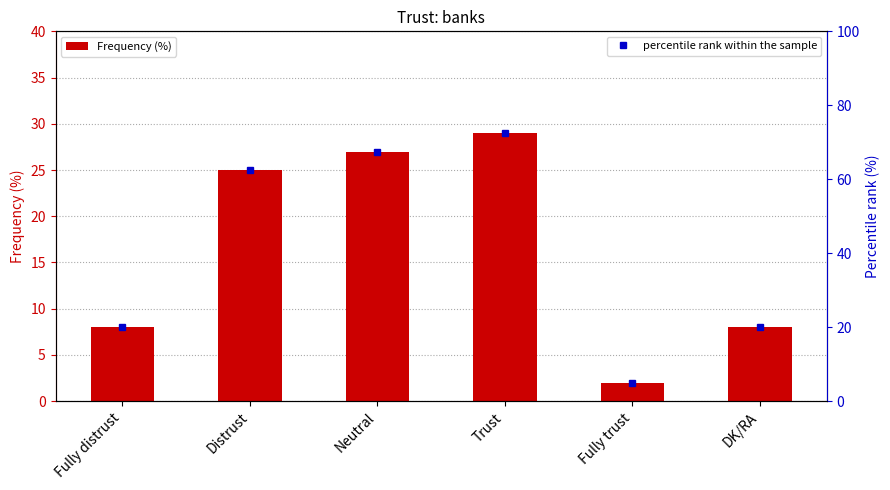

What is the label of the 2nd bar from the right?

Fully trust